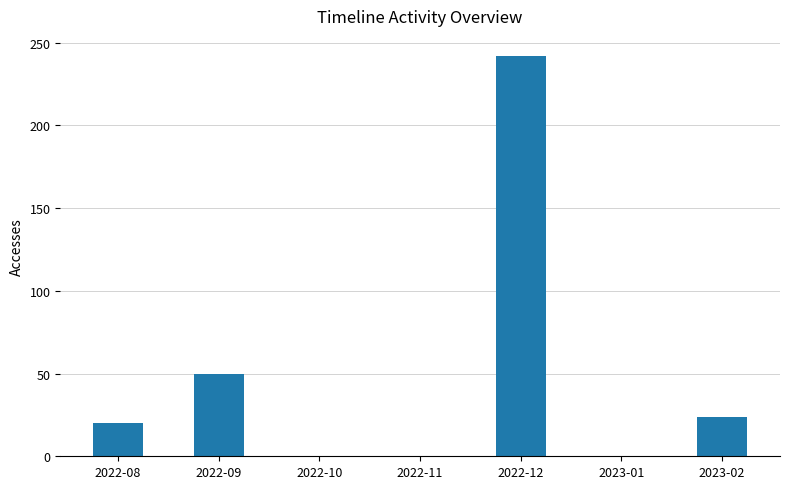

The value at 2022-08 is 20. True or false?

True